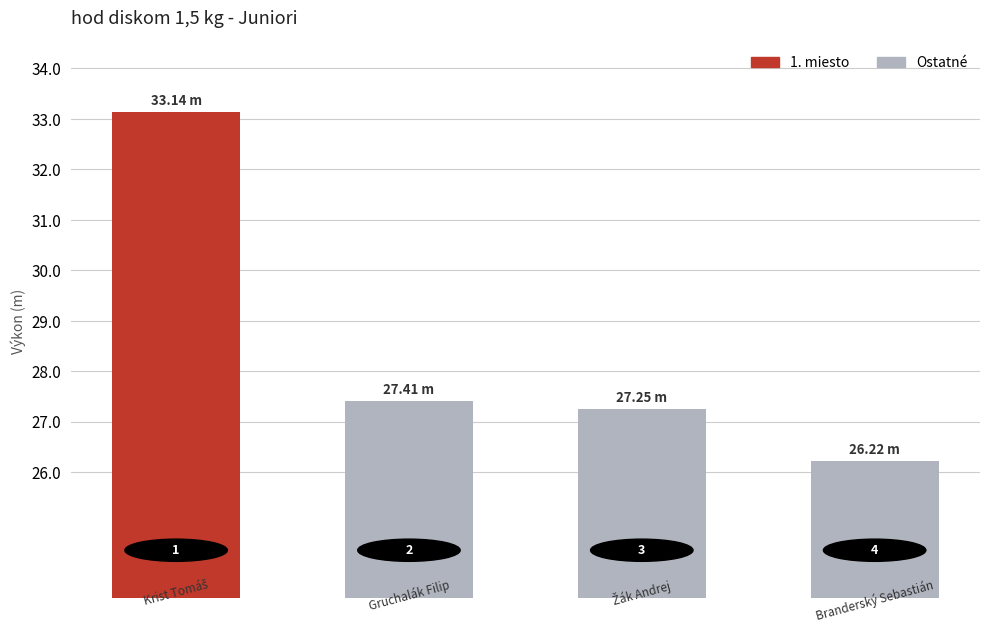

Rank the categories by value from lowest to highest.

3, 2, 1, 0